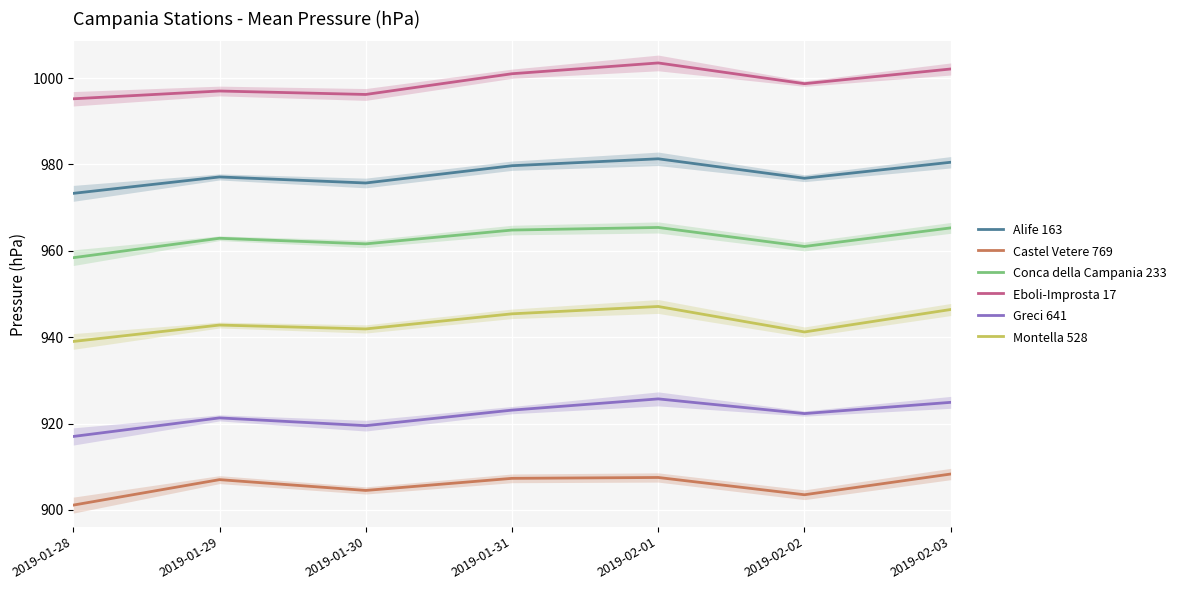

Does the chart display data point markers on the line(s)?

No